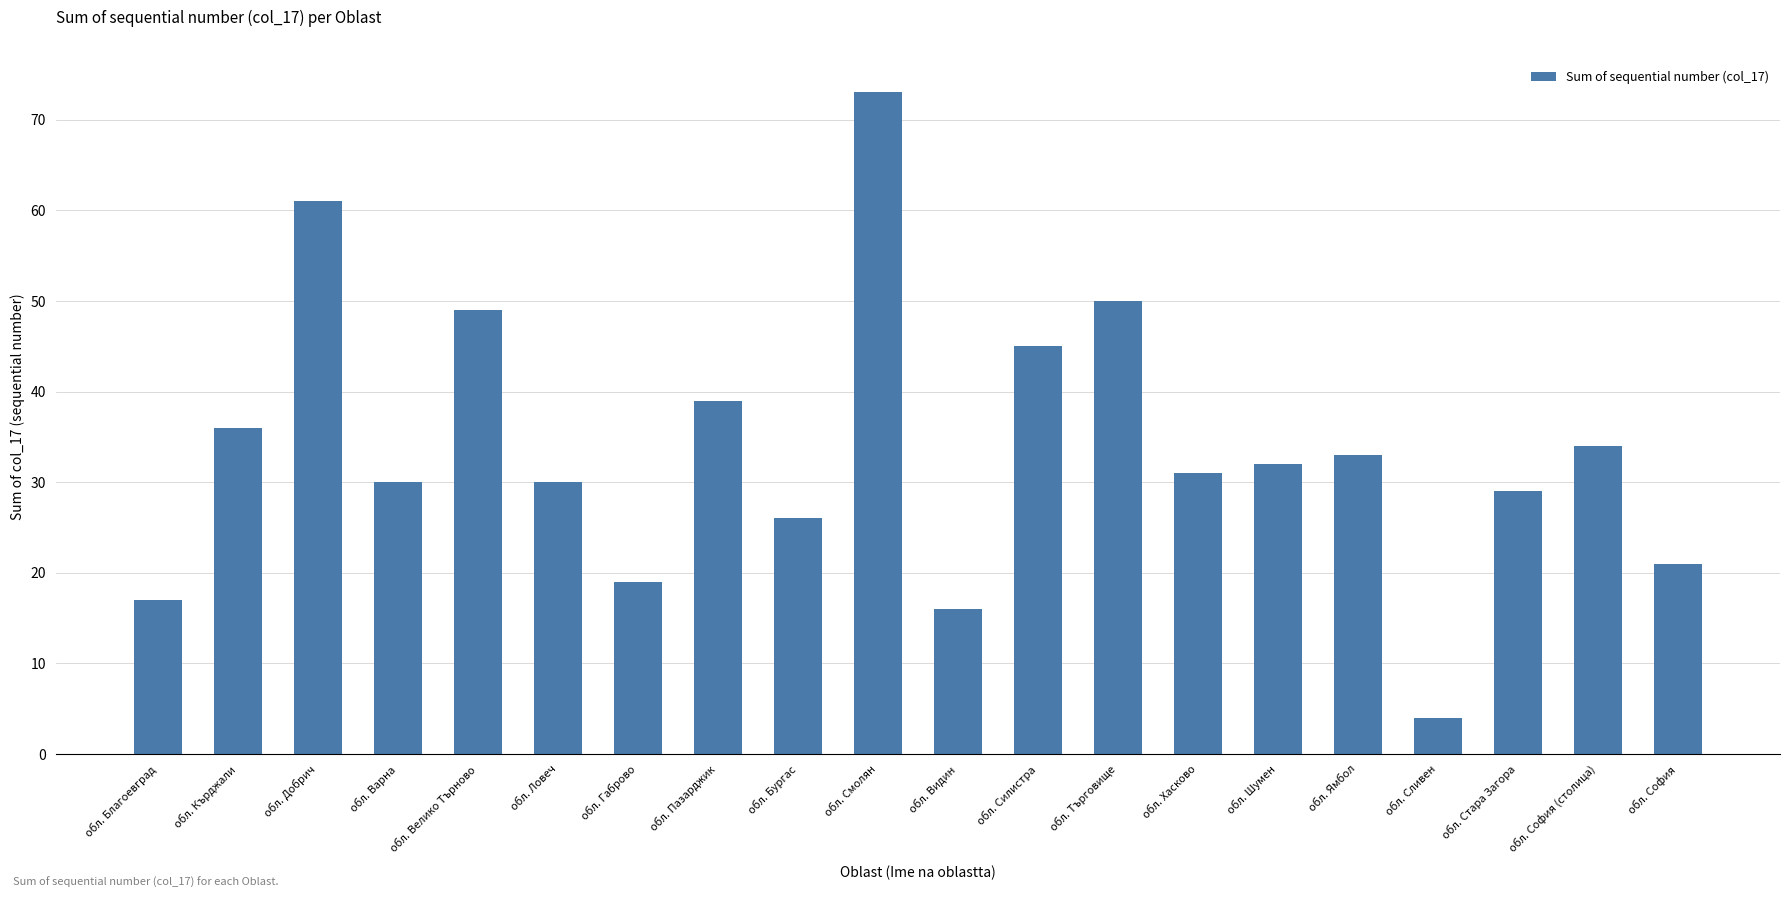

Reading right to left, list all the values displayed in this chart.

21	34	29	4	33	32	31	50	45	16	73	26	39	19	30	49	30	61	36	17